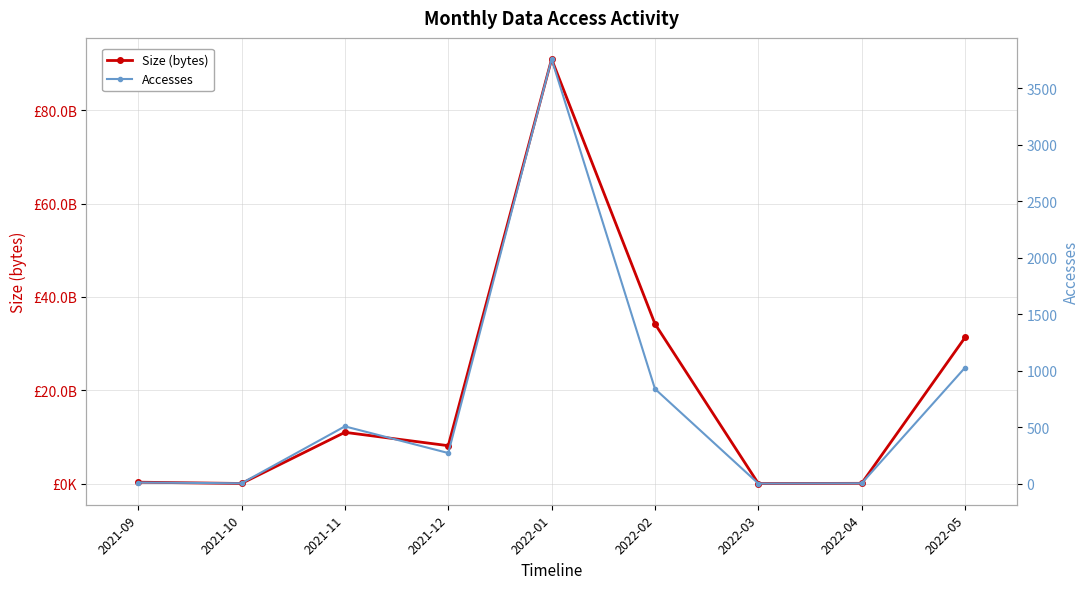

Is the value of Accesses at 2022-02 greater than the value of Size (bytes) at 2021-12?

No